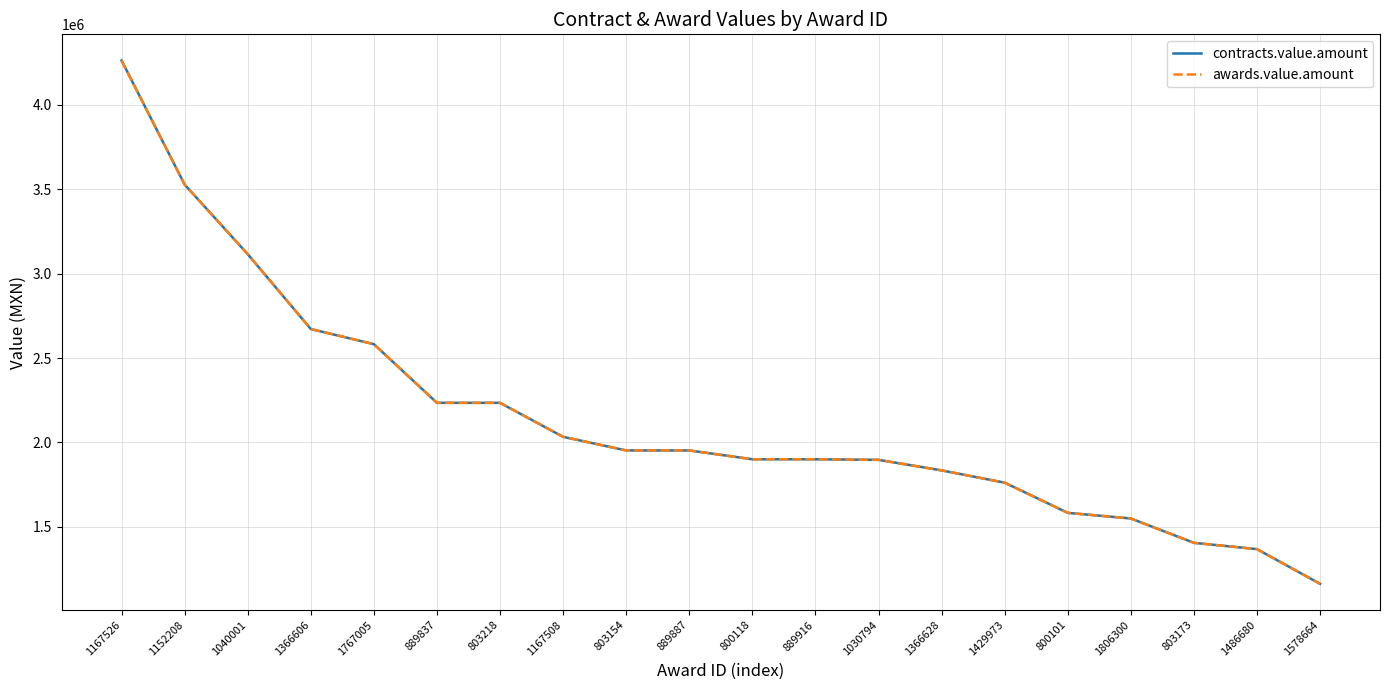

At which label does contracts.value.amount reach its peak?

1167526